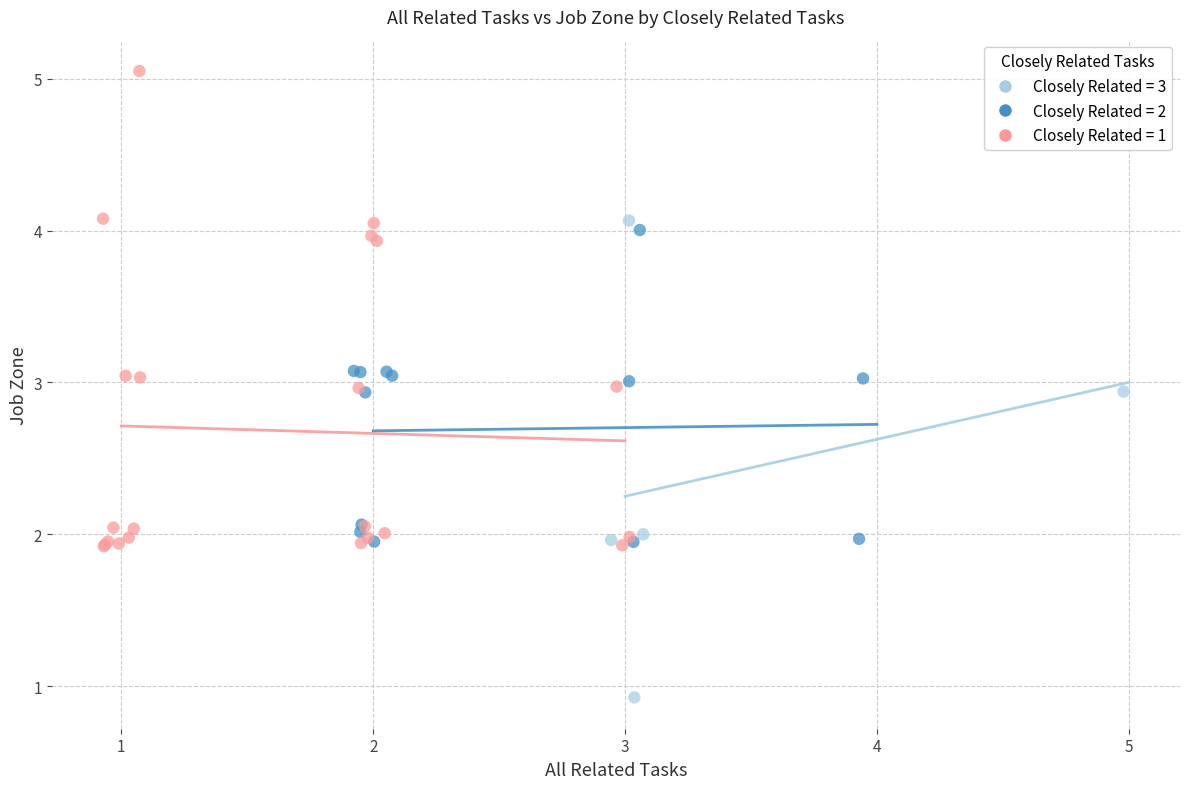

Which series contains the highest Y value?

Closely Related = 1